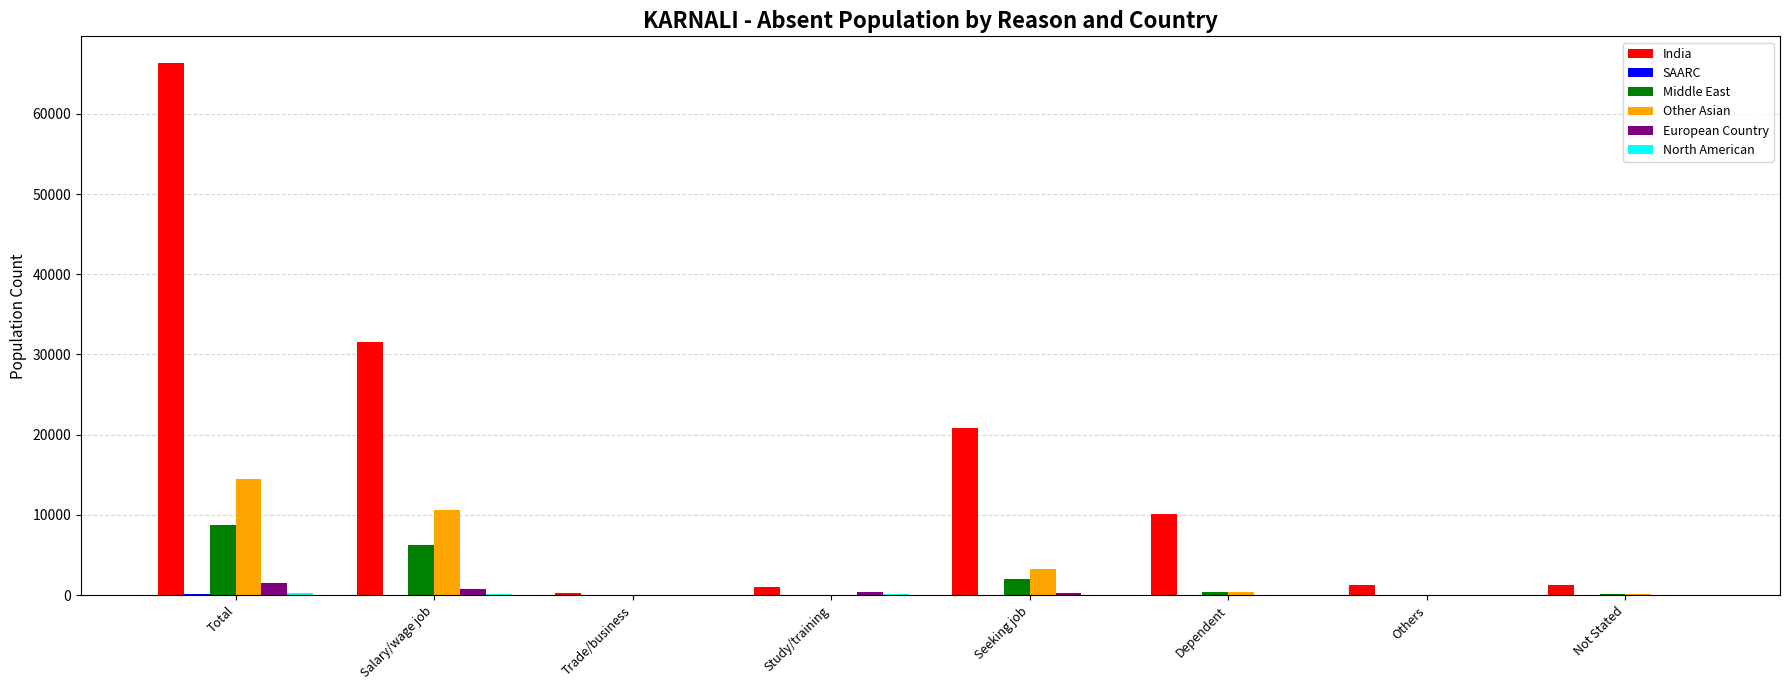

What is the sum of all Other Asian values?

28822